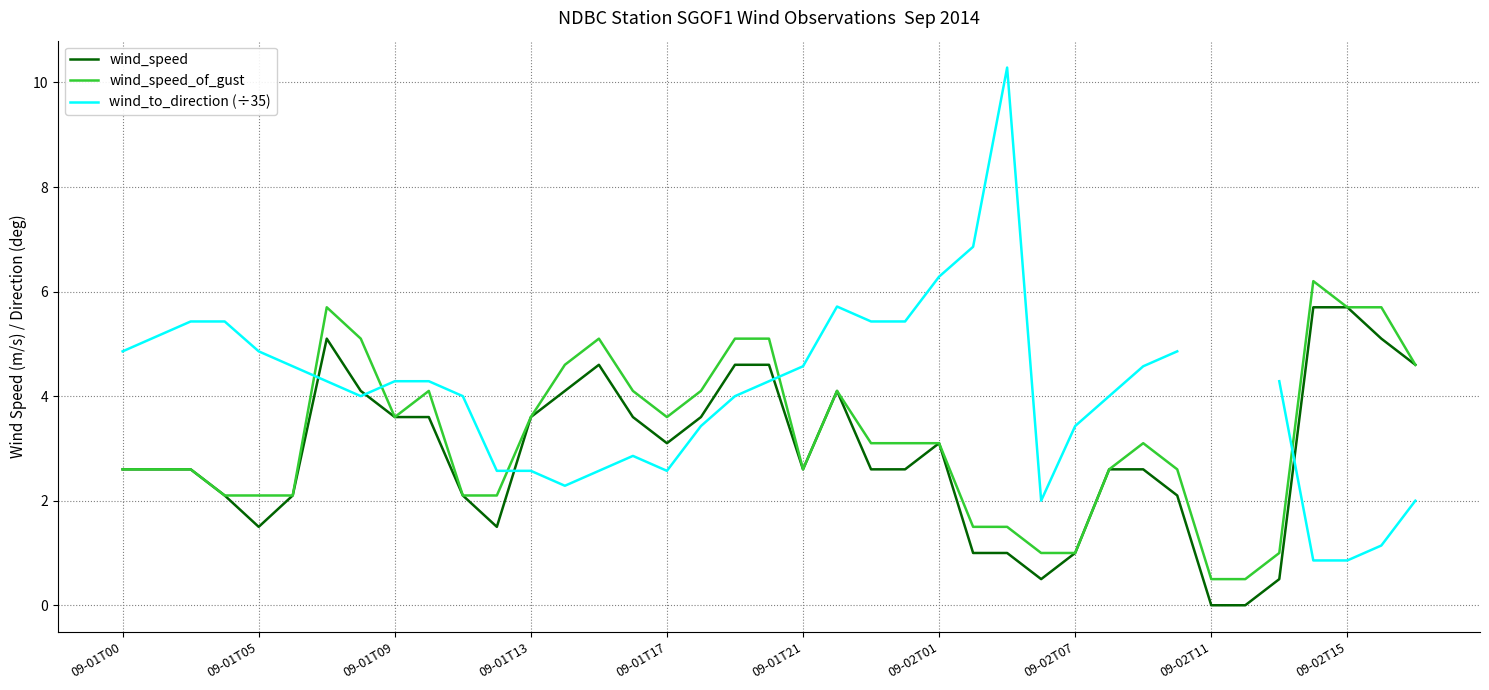

Does the chart have visible grid lines?

Yes